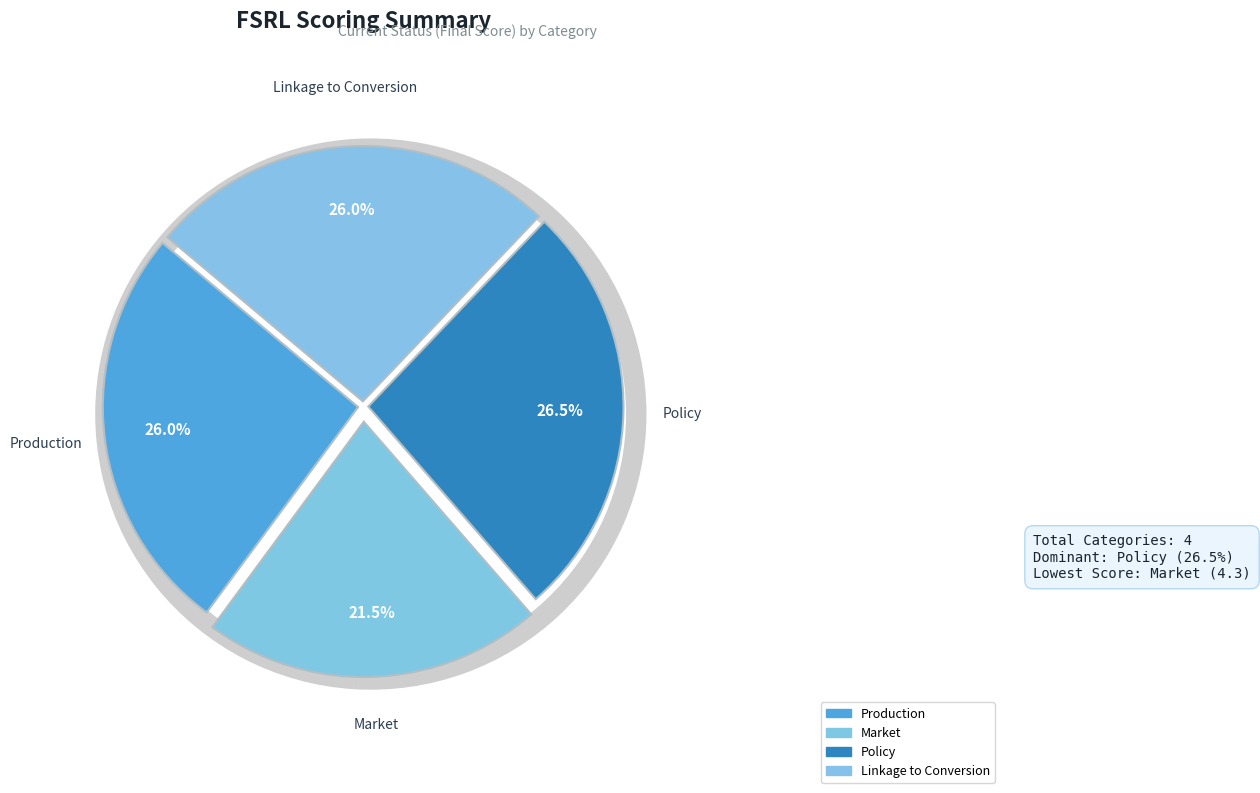

What percentage do Production and Market together represent?

47.5%